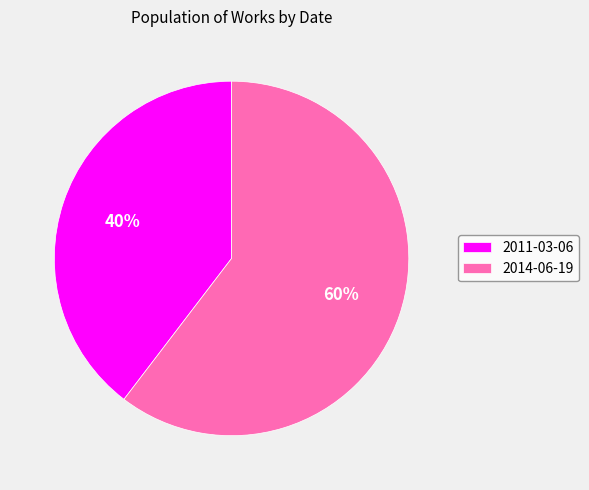

To the nearest percent, what percentage of the pie is 2014-06-19?

60%